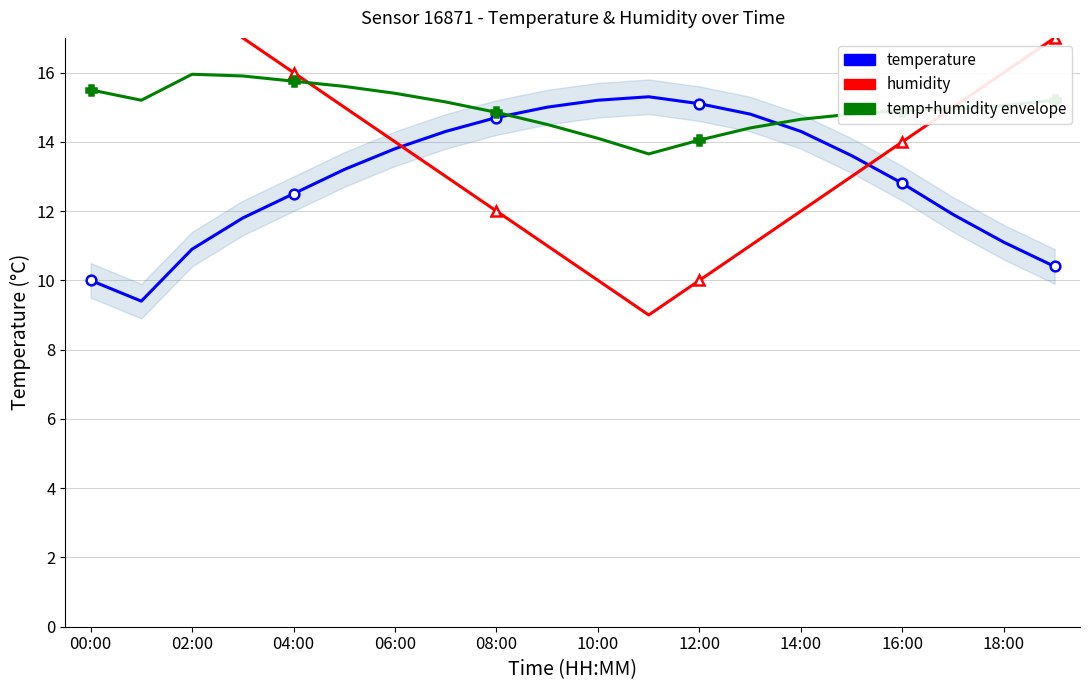

List the series in order of their overall mean, lowest first.

temperature, humidity, temp+humidity envelope